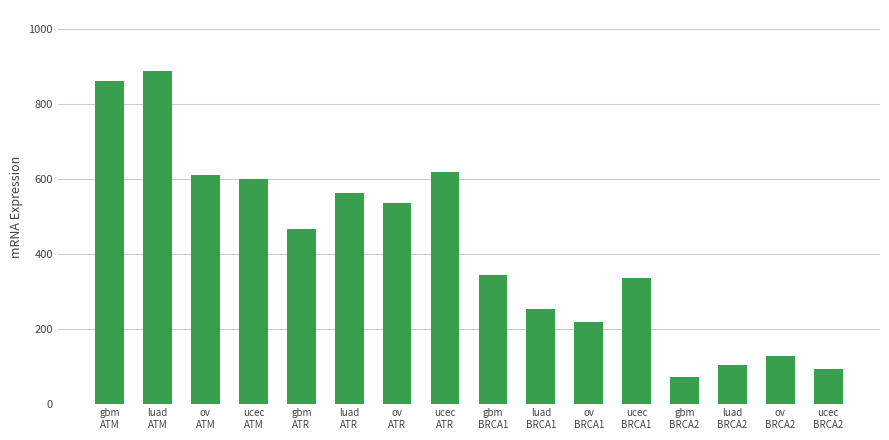

Does the chart contain stacked bars?

No